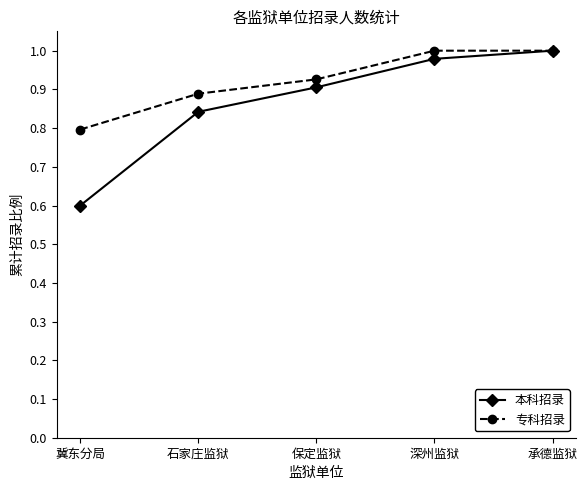

What is the label of the 3rd point from the right?

保定监狱